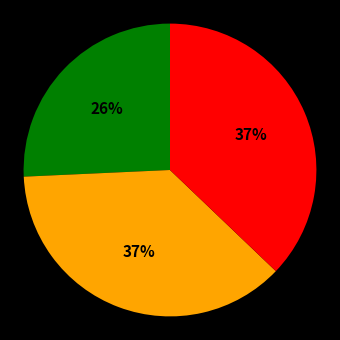

To the nearest percent, what is the average slice percentage?

33%